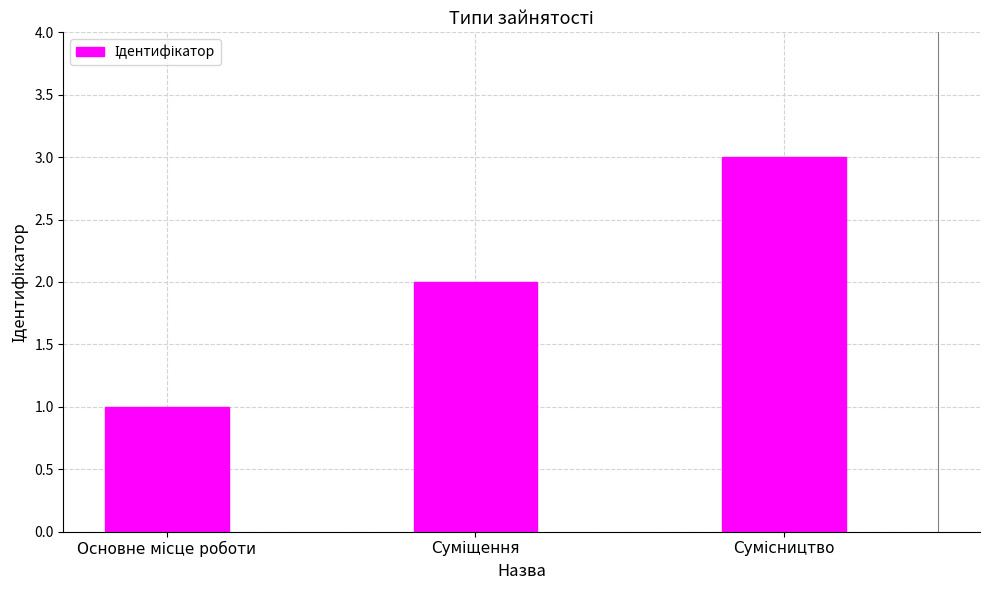

How many data points does each series have?

3